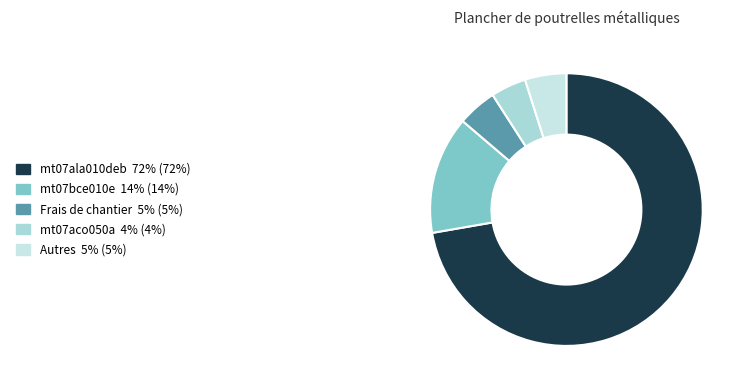

Count the number of slices in the pie.

5